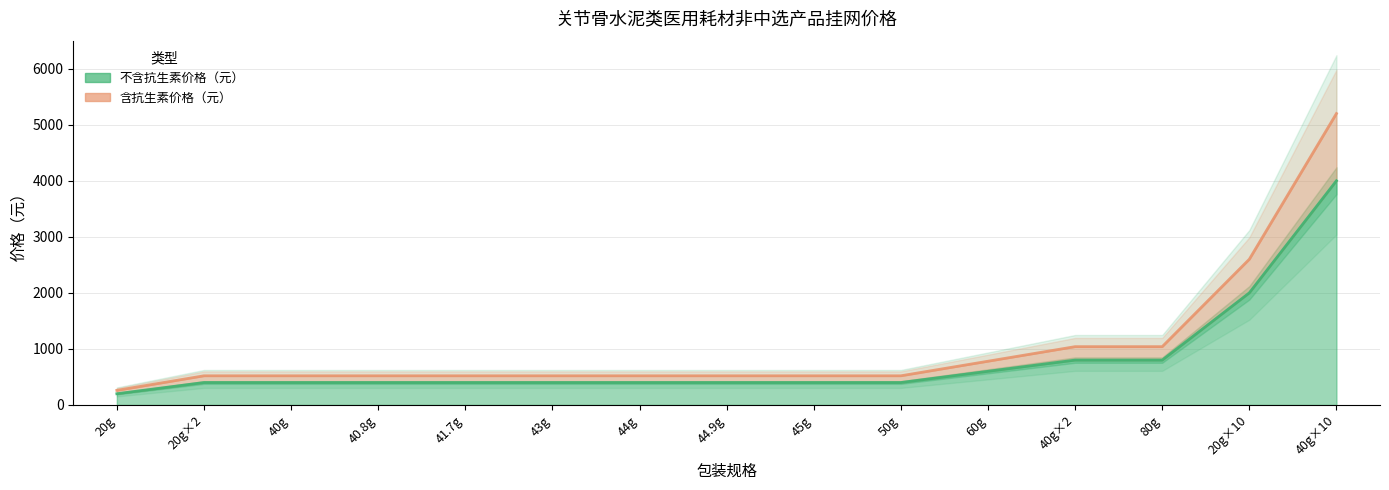

Which category has the highest value in the 不含抗生素价格（元） series?

40g×10